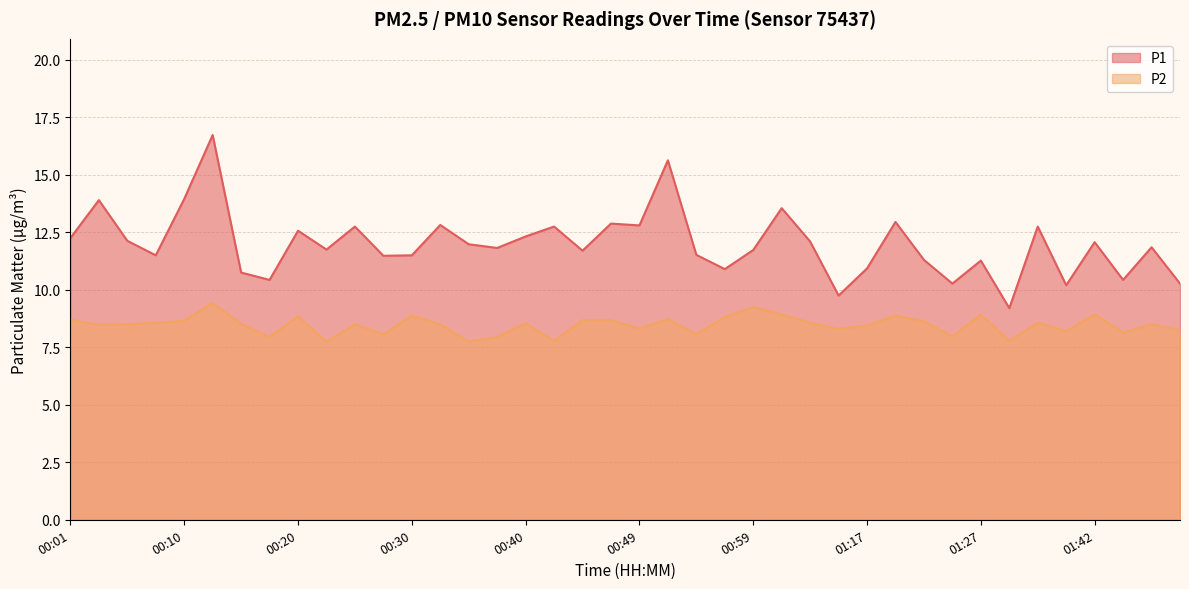

What is the label of the 10th point from the left?

00:23